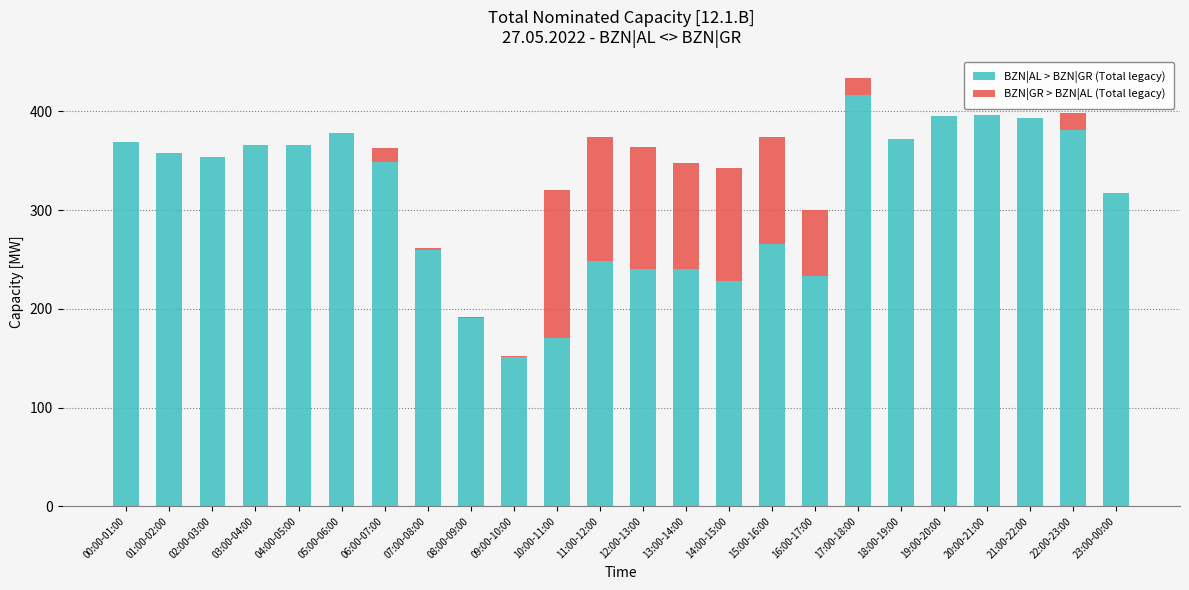

What is the sum of the BZN|AL > BZN|GR (Total legacy) values at 14:00-15:00 and 02:00-03:00?

582